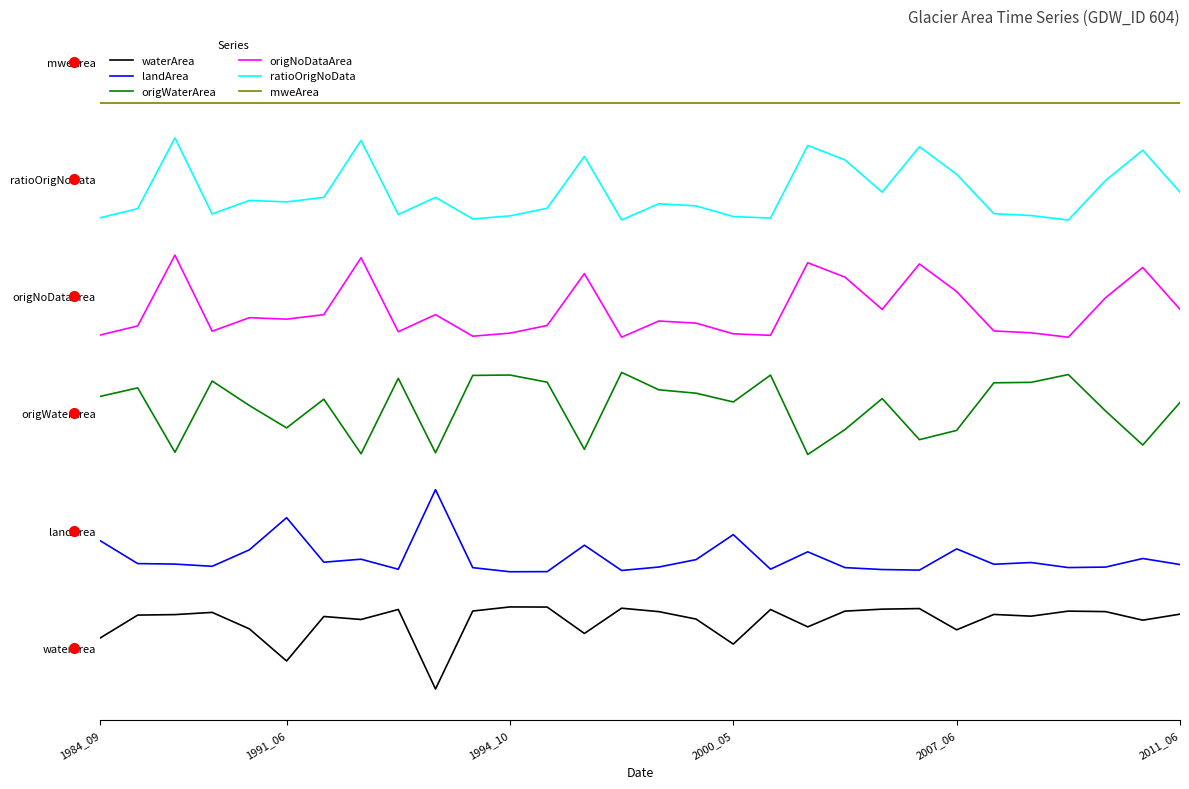

What are all the series names shown in the legend?

waterArea, landArea, origWaterArea, origNoDataArea, ratioOrigNoData, mweArea